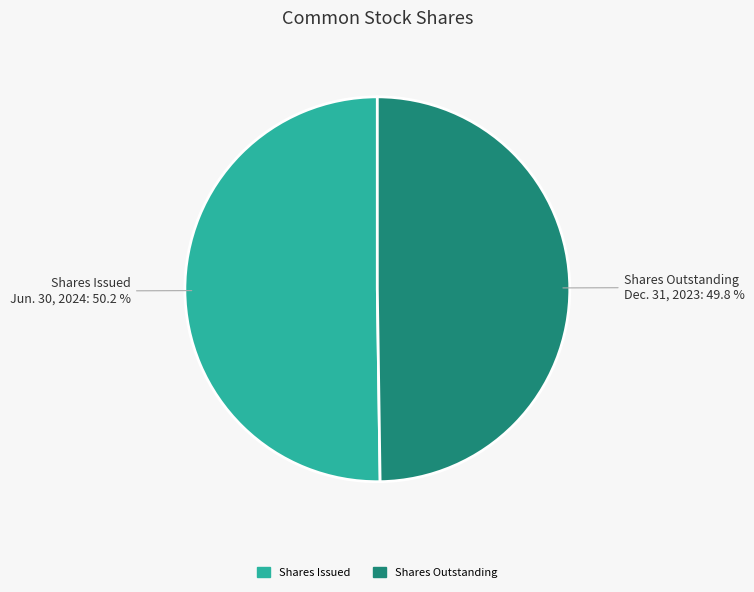

What is the ratio of the value at Shares Issued Jun. 30, 2024 to the value at Shares Outstanding Dec. 31, 2023?

1.0